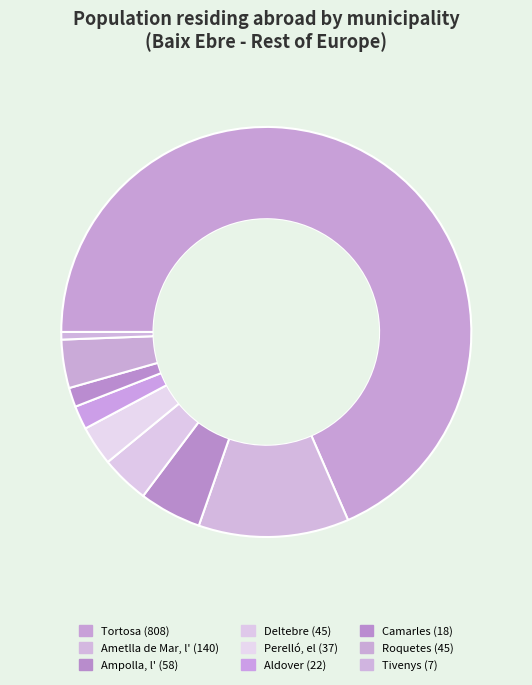

What is the largest slice in the pie chart?

Tortosa